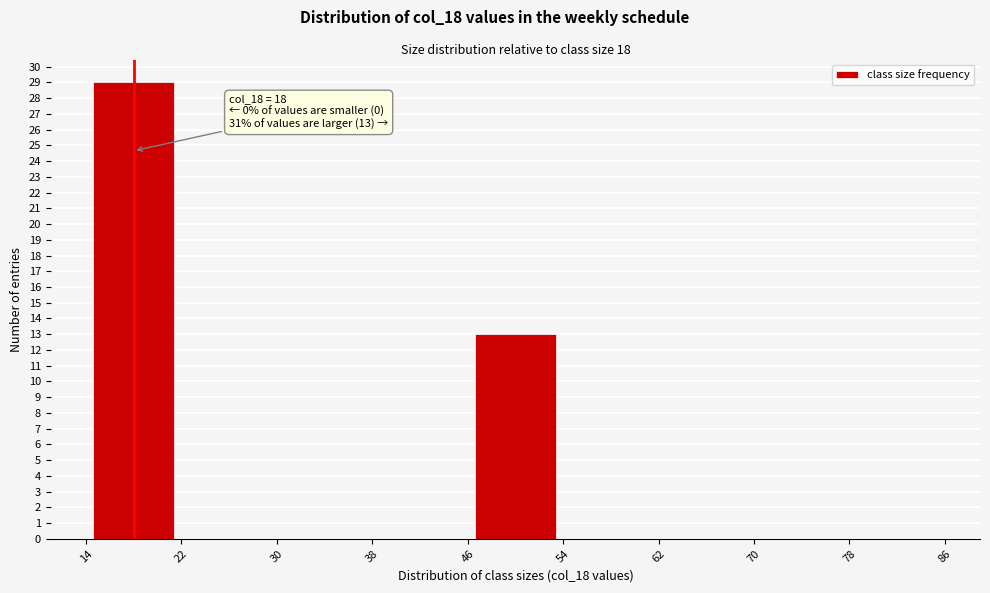

Over which range of the x-axis is the bar tallest?

14 to 22